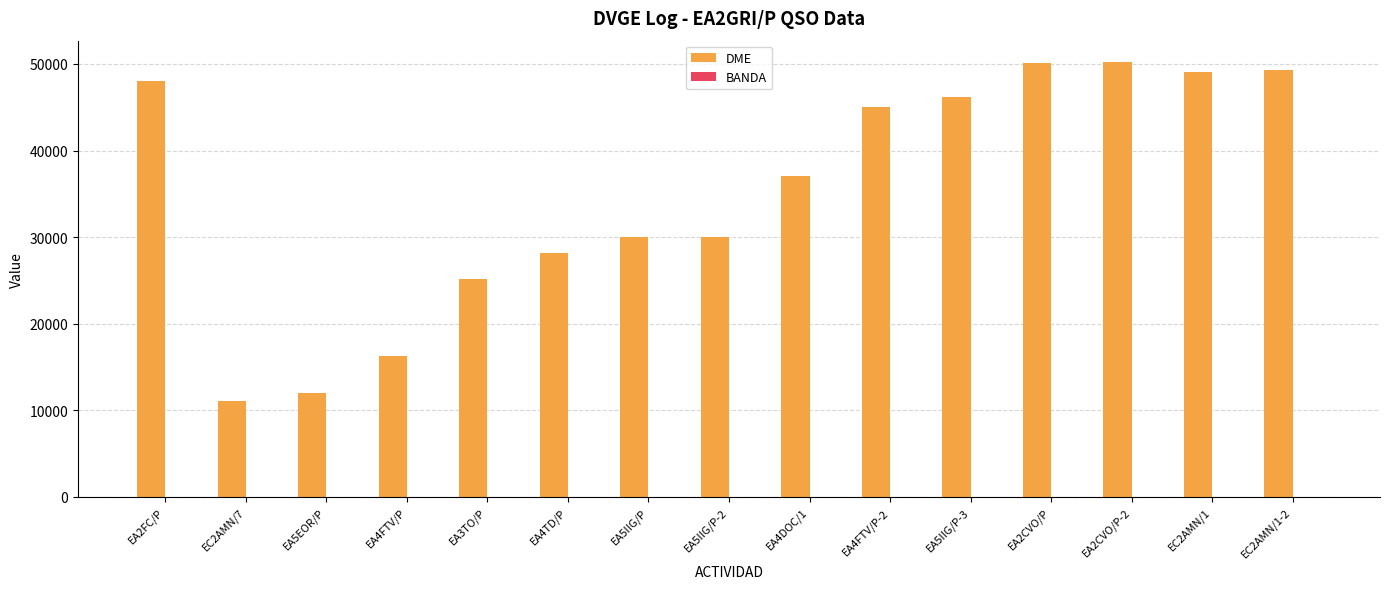

Between EA3TO/P and EA5IIG/P-2, which series saw the biggest shift?

DME